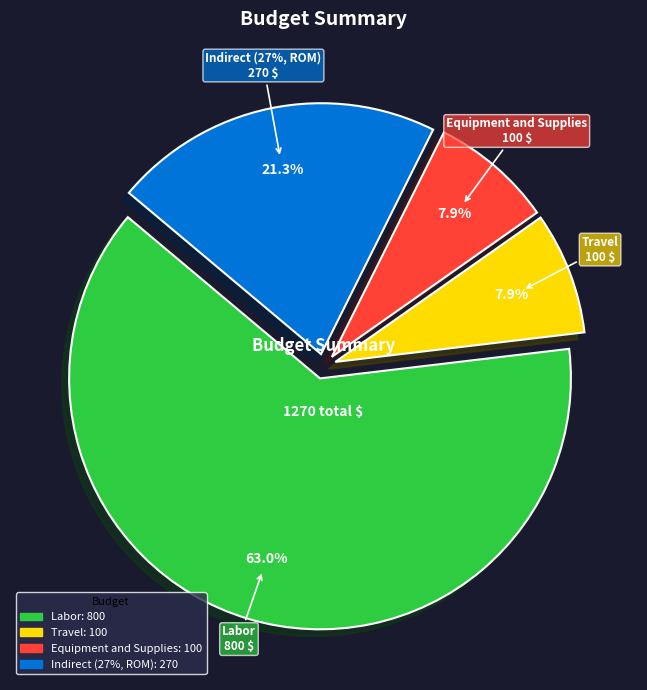

Do Labor and Travel together represent more than half of the pie?

Yes